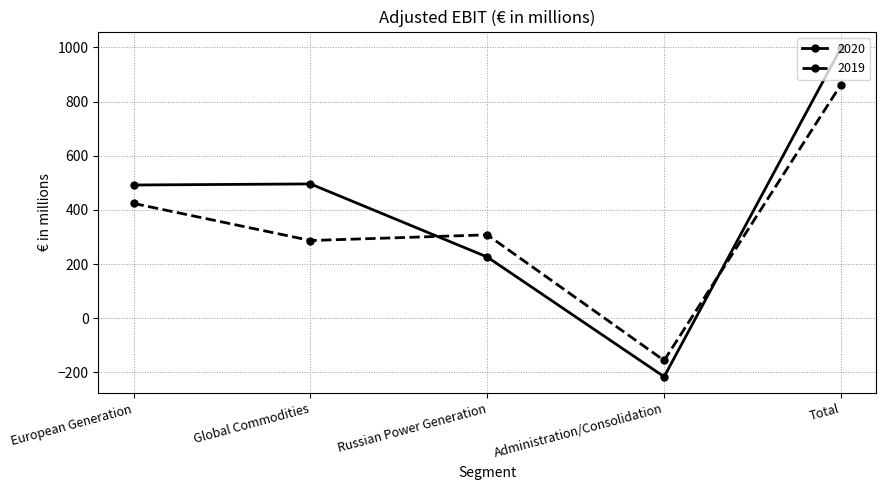

Rank the series at Global Commodities from lowest to highest value.

2019, 2020